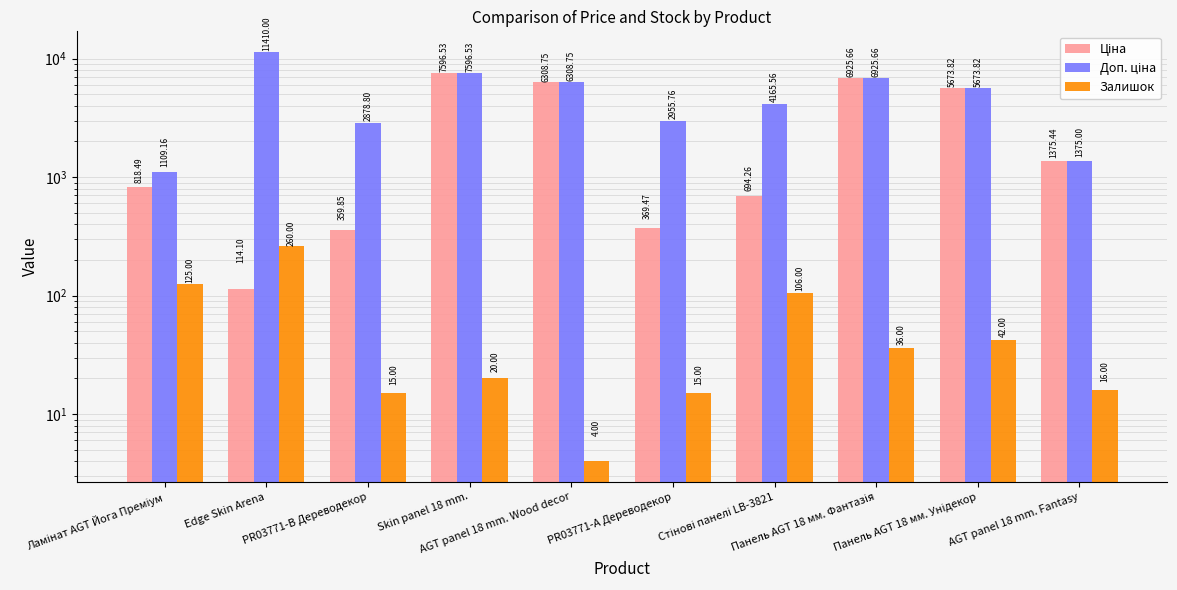

What is the sum of all Залишок values?

639.0